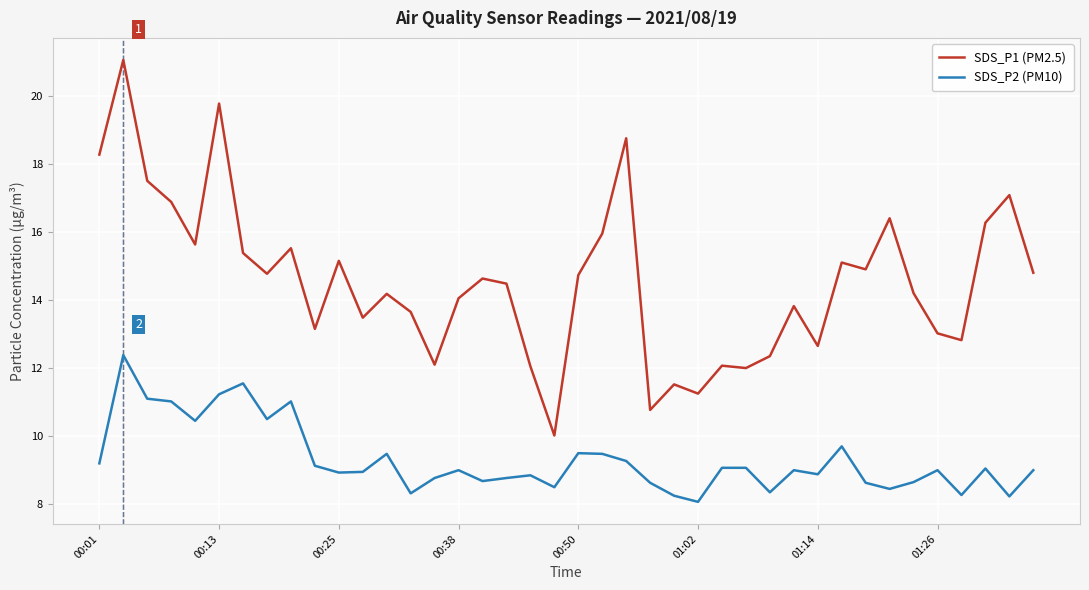

Which series has the largest range (max minus min)?

SDS_P1 (PM2.5)